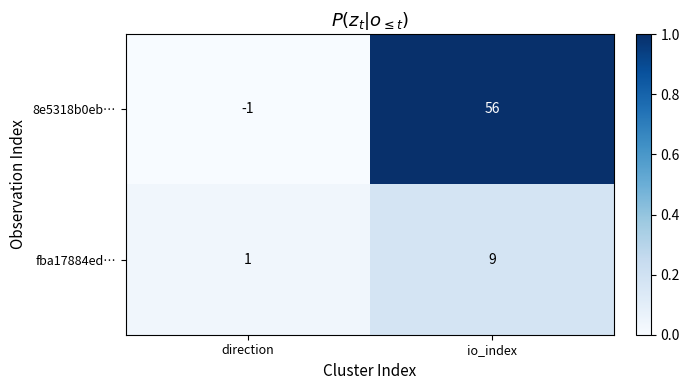

Which series has the widest spread of values?

8e5318b0eb…